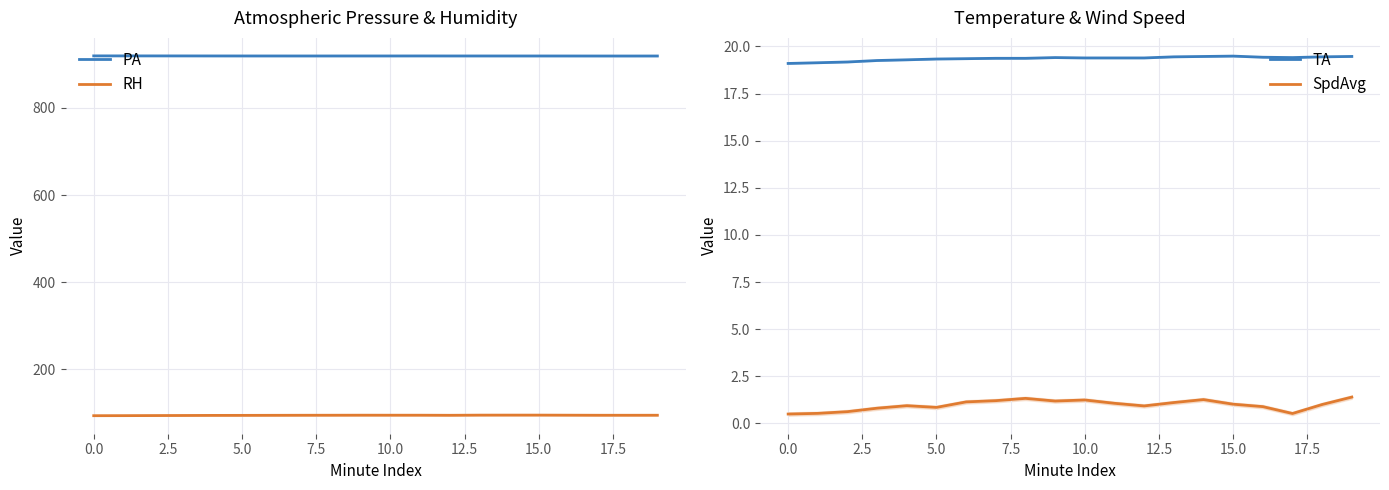

Where is PA nearest to the value 918?

18